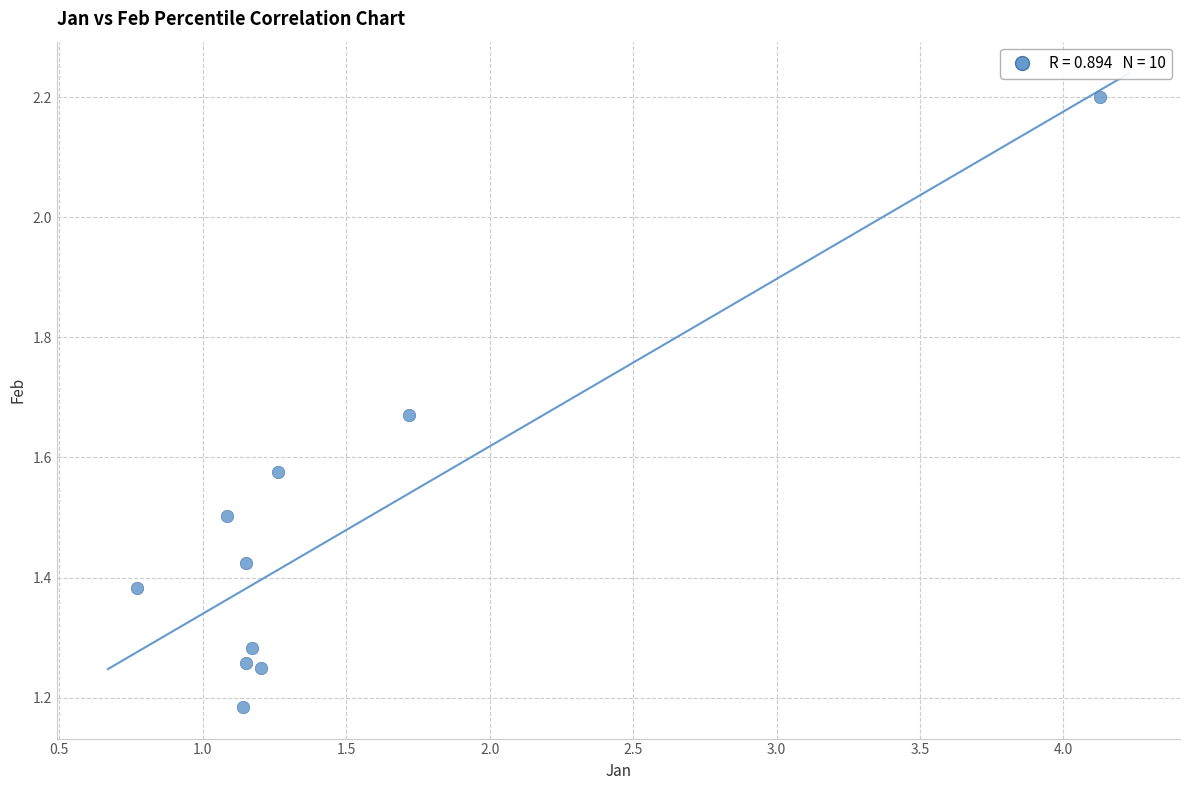

What is the average Y value?

1.5